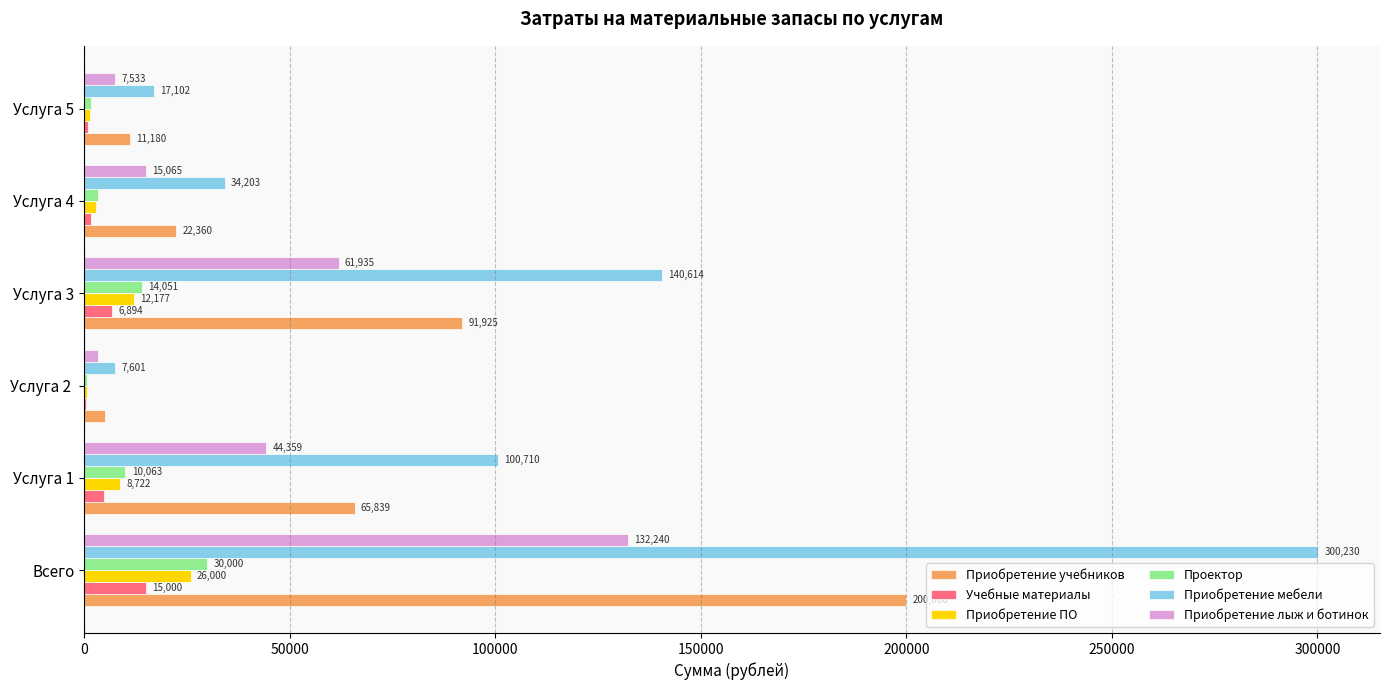

Which series has the widest spread of values?

Приобретение мебели